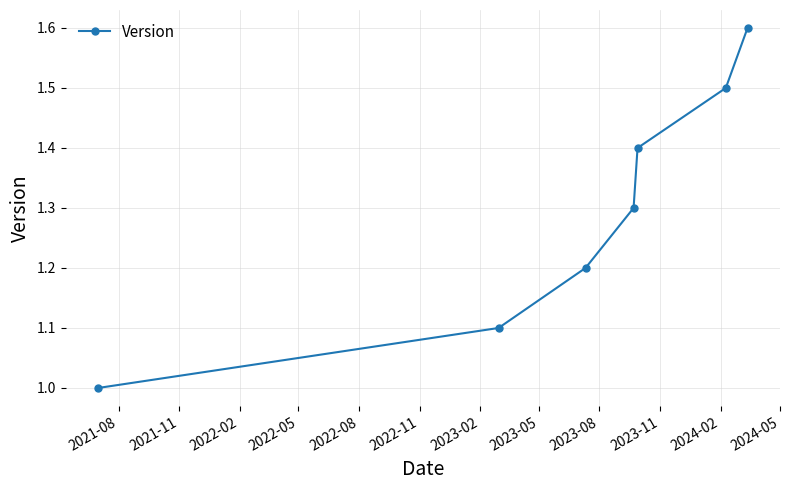

What is the minimum value shown in the chart?

1.0